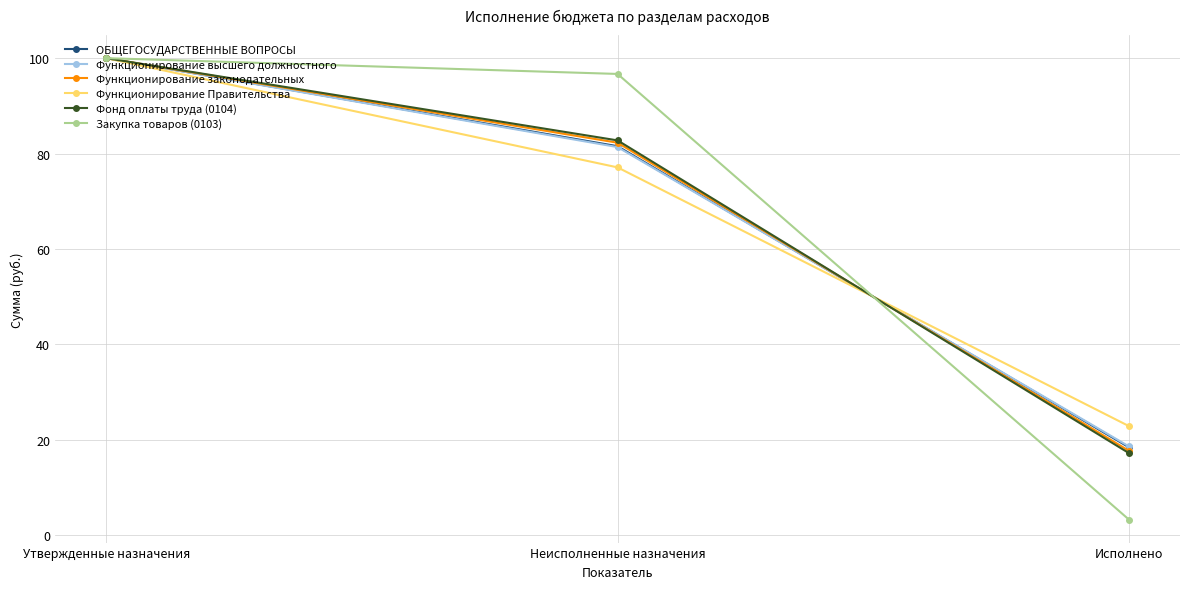

How many lines are shown in the chart?

6